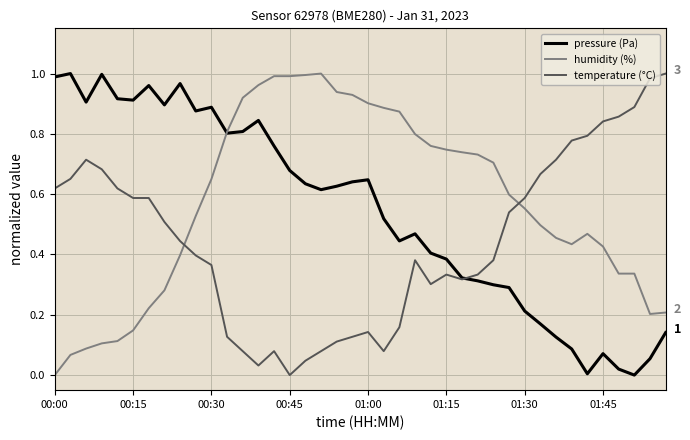

Which series ends up on top after the final intersection of humidity (%) and temperature (°C)?

temperature (°C)